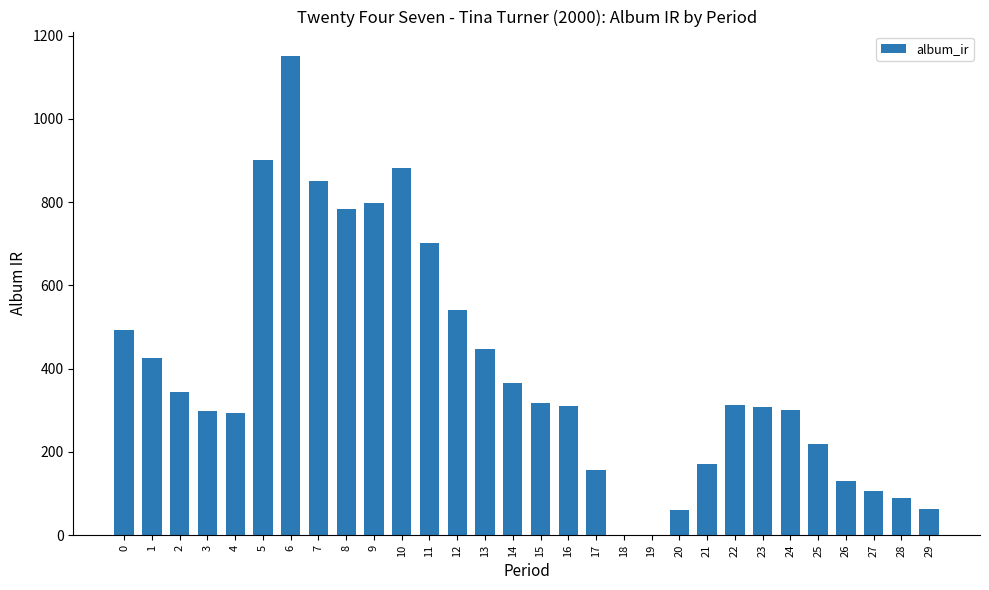

What is the sum of the values at 21 and 4?

464.8